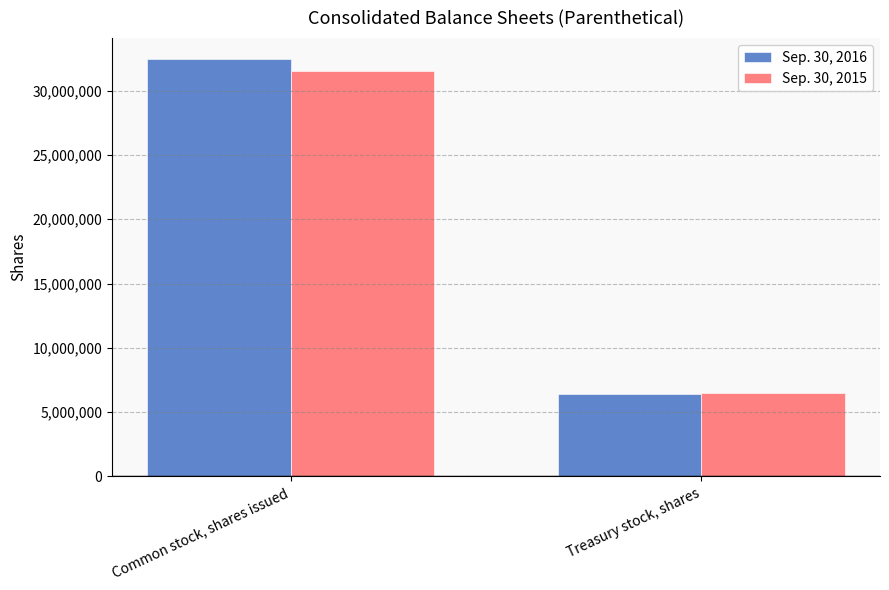

Count the Sep. 30, 2016 values in the range 6430797 to 32471175.

2